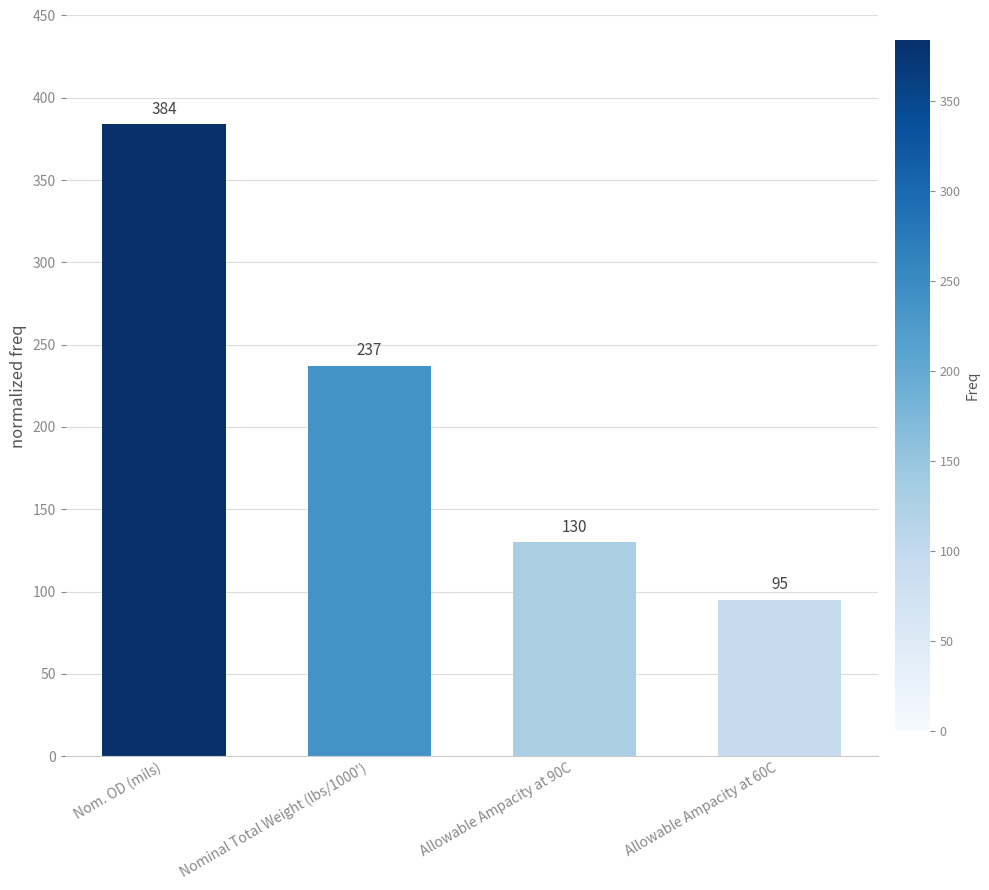

What position from the right is Allowable Ampacity at 90C?

2